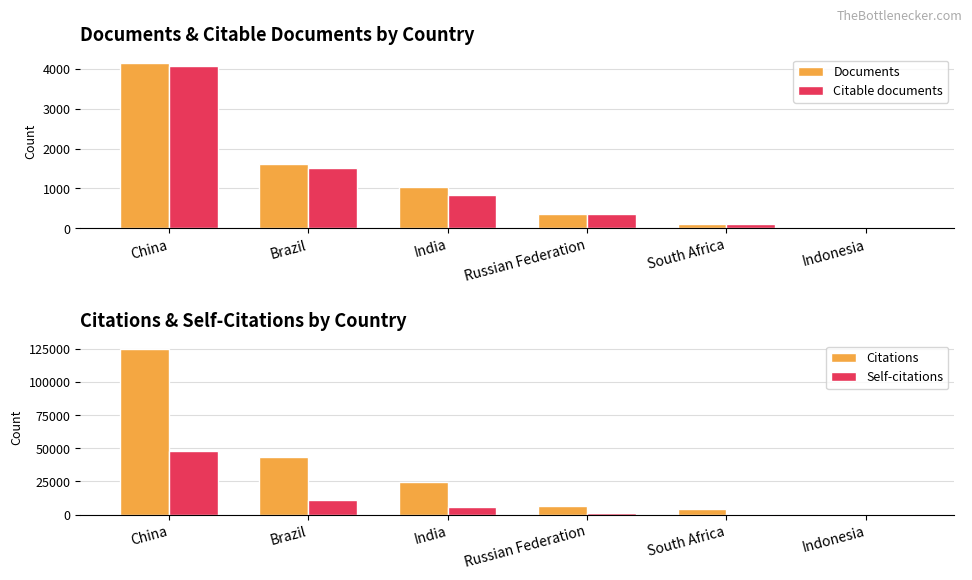

What is the difference between the maximum and minimum values in the Documents series?

4133